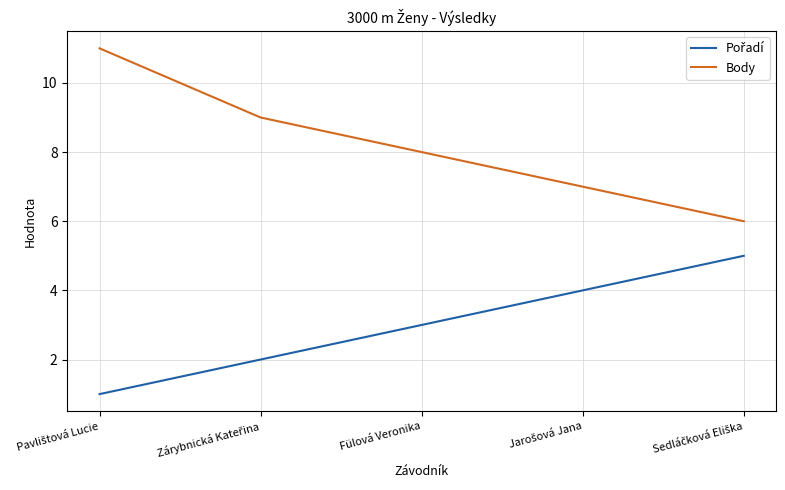

Which series has the largest total across all categories?

Body